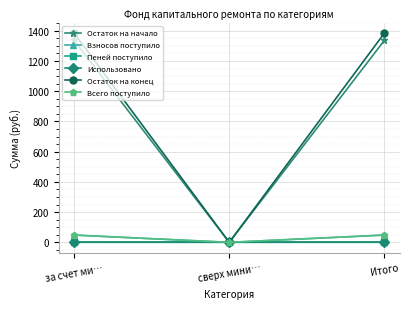

True or false: Остаток на конец has a value of 1998.1 at Итого.

False